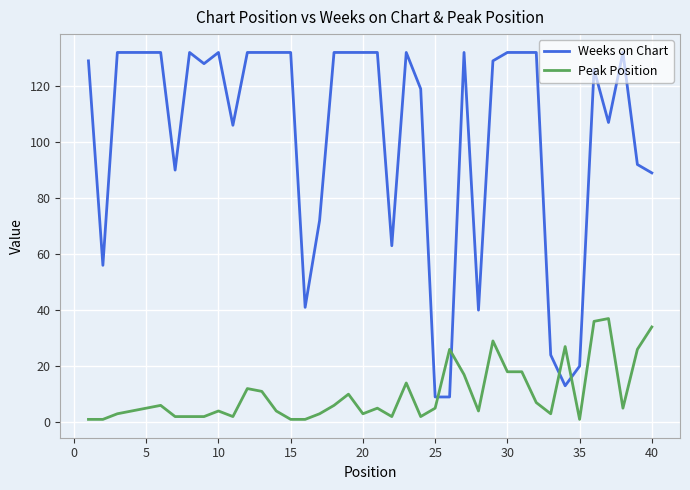

What is the difference between the maximum and minimum values in the Peak Position series?

36